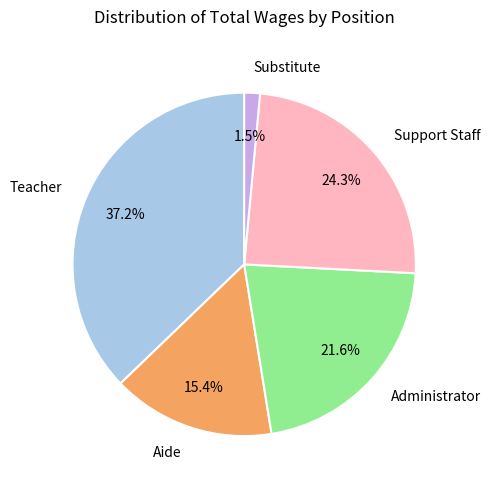

Is there any slice that represents more than half of the pie?

No